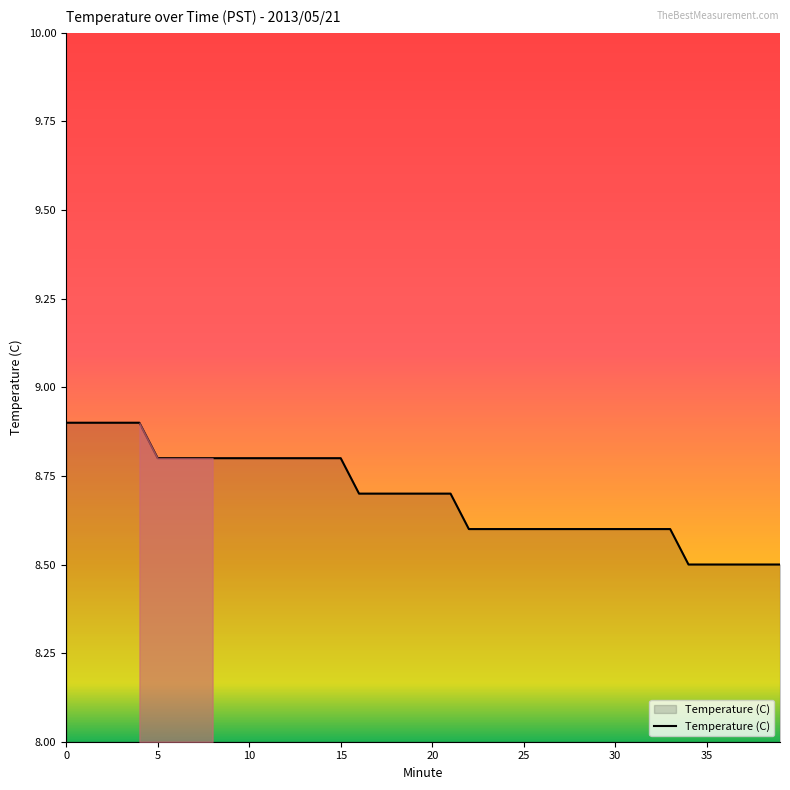

Reading left to right, extract all data points from this chart.

8.9	8.9	8.9	8.9	8.9	8.8	8.8	8.8	8.8	8.8	8.8	8.8	8.8	8.8	8.8	8.8	8.7	8.7	8.7	8.7	8.7	8.7	8.6	8.6	8.6	8.6	8.6	8.6	8.6	8.6	8.6	8.6	8.6	8.6	8.5	8.5	8.5	8.5	8.5	8.5